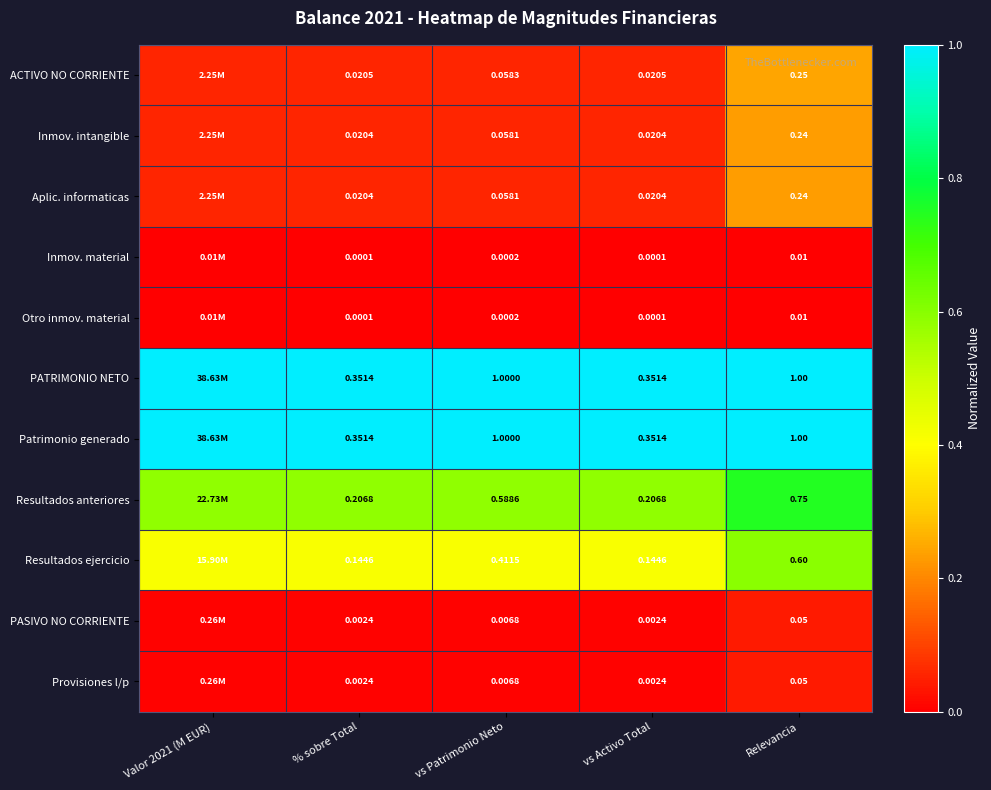

Is the value of ACTIVO NO CORRIENTE at % sobre Total greater than the value of Resultados ejercicio at % sobre Total?

No